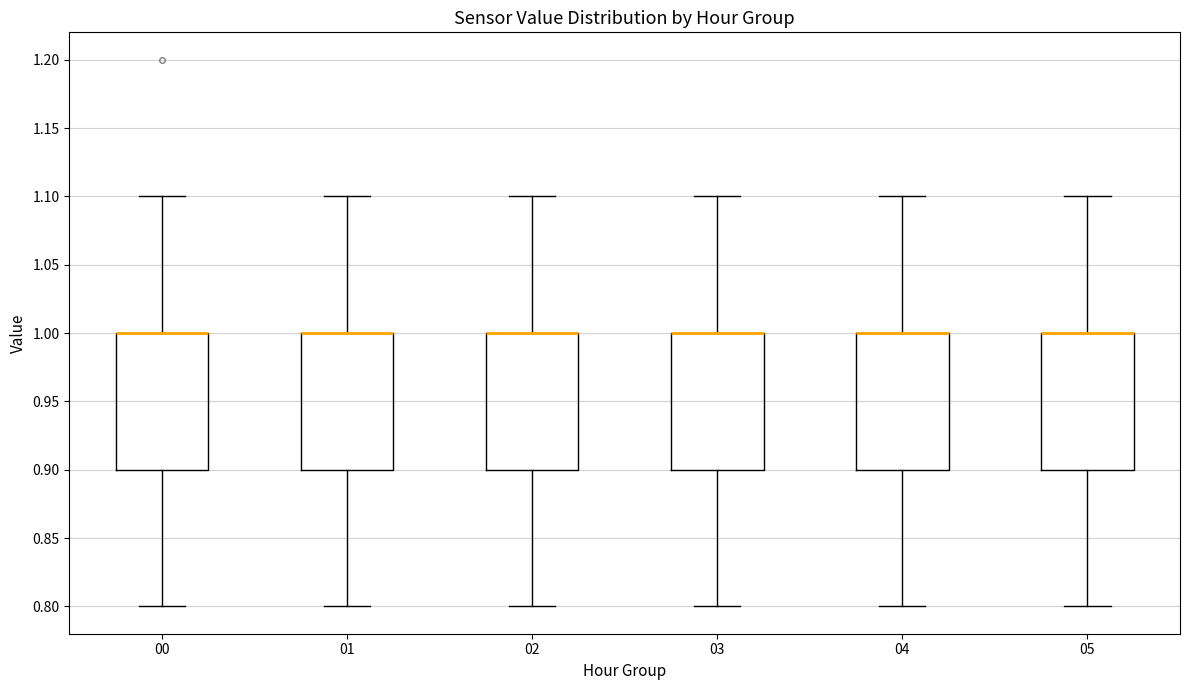

Reading left to right, transcribe this box plot: for each box, give where its median line is, the range the box spans, and where its two whiskers end, as read against the y-axis. The values are not printed on the chart, so give them approximately, as read against the axis.

00: median 1.0 (drawn on the box's upper edge), box 0.9 to 1.0, whiskers 0.8 to 1.1
01: median 1.0 (drawn on the box's upper edge), box 0.9 to 1.0, whiskers 0.8 to 1.1
02: median 1.0 (drawn on the box's upper edge), box 0.9 to 1.0, whiskers 0.8 to 1.1
03: median 1.0 (drawn on the box's upper edge), box 0.9 to 1.0, whiskers 0.8 to 1.1
04: median 1.0 (drawn on the box's upper edge), box 0.9 to 1.0, whiskers 0.8 to 1.1
05: median 1.0 (drawn on the box's upper edge), box 0.9 to 1.0, whiskers 0.8 to 1.1